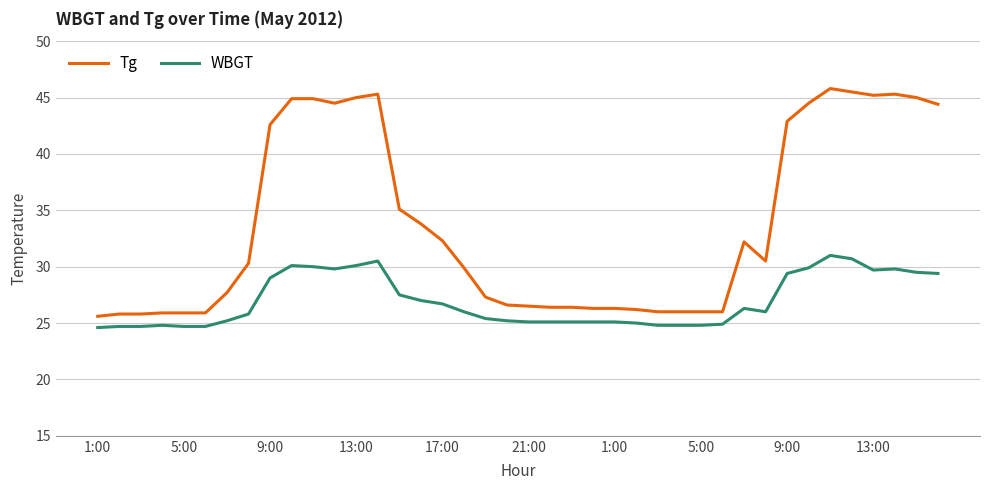

What are all the series names shown in the legend?

Tg, WBGT